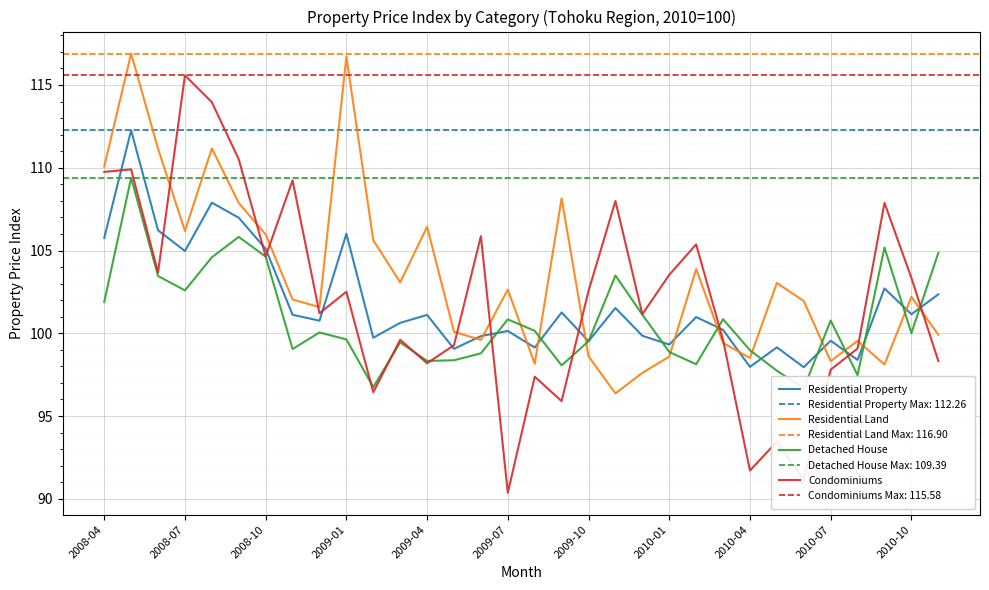

What is the value of the Detached House point at the 23rd from the left?

98.1